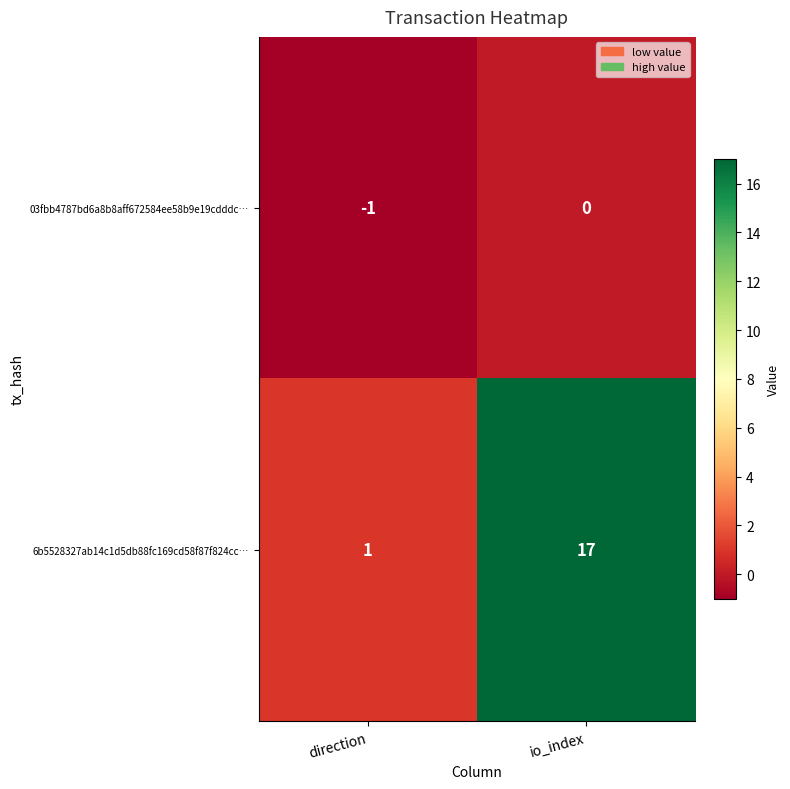

What is the sum of the 6b5528327ab14c1d5db88fc169cd58f87f824cc… values at direction and io_index?

18